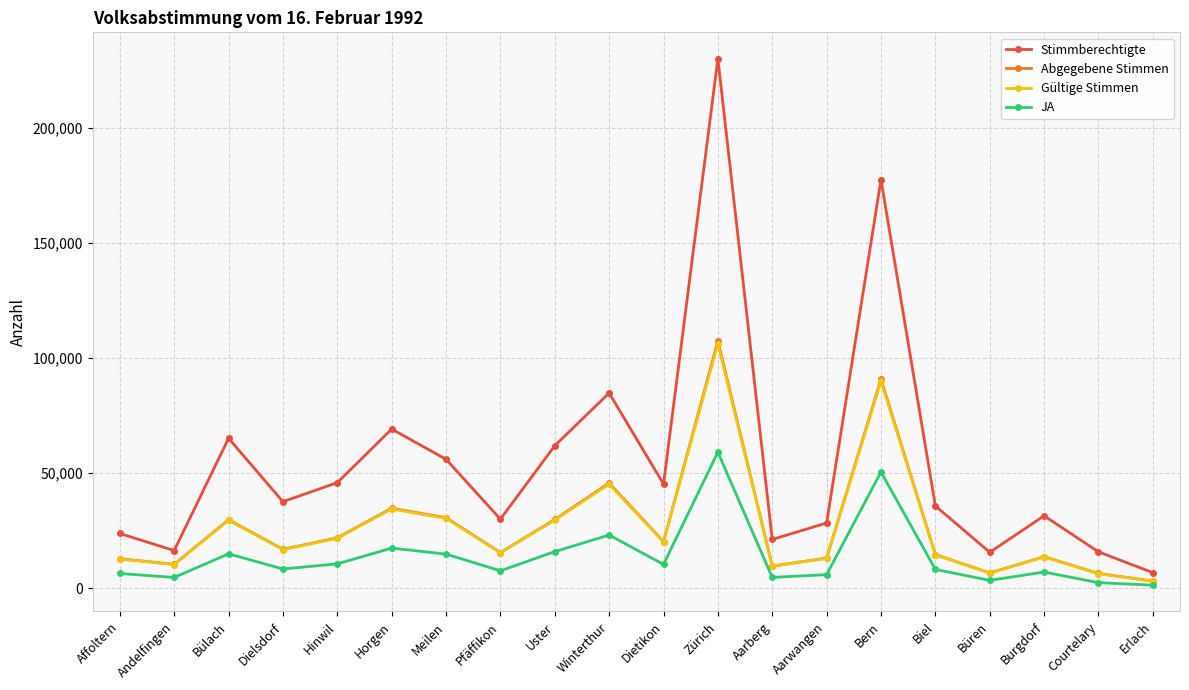

Is it true that Stimmberechtigte equals 24516 at Bülach?

False